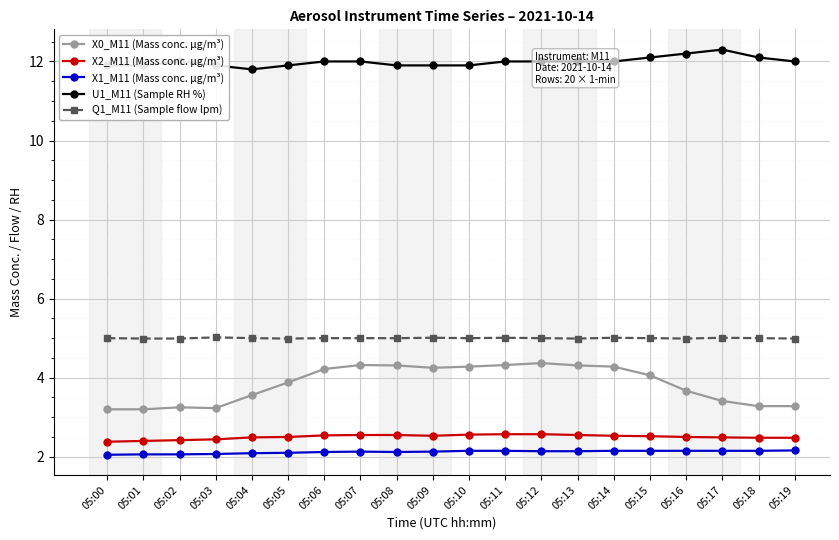

What is the highest value of the X1_M11 (Mass conc. μg/m³) series?

2.2